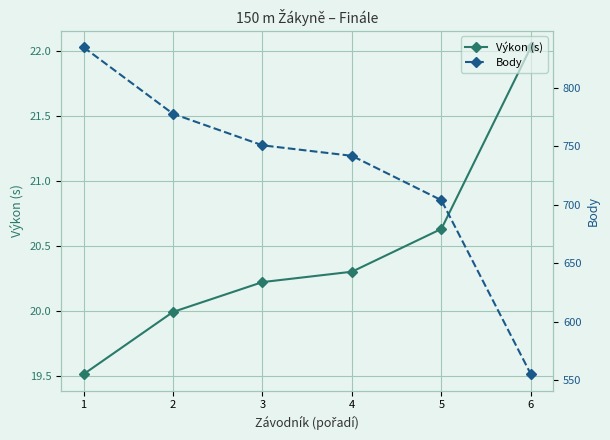

Which series has the largest total across all categories?

Body